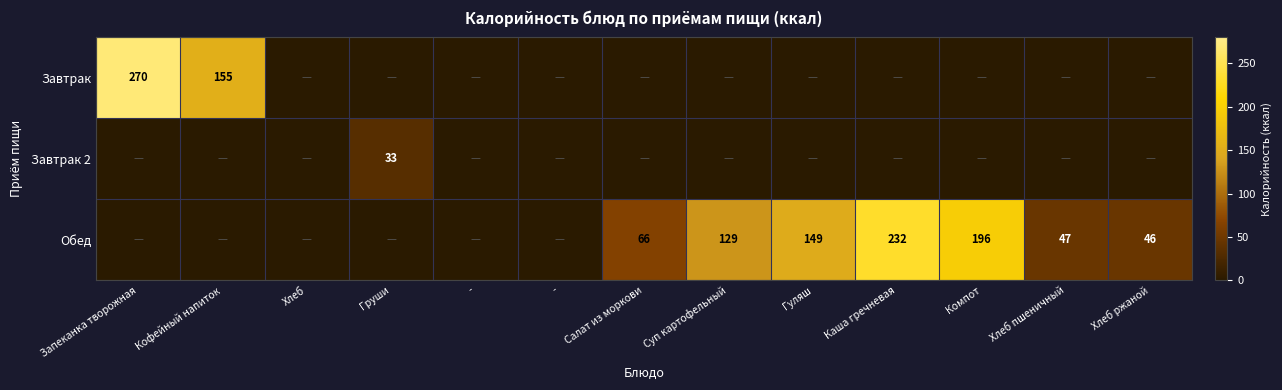

What is the total value across all series at Компот?

196.4